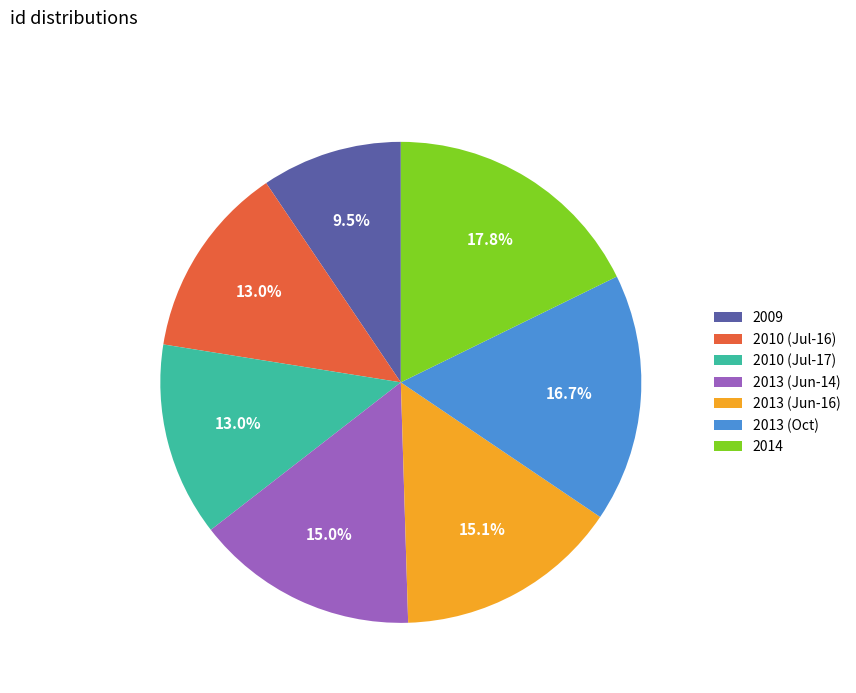

Does 2009 represent more than half of the total?

No